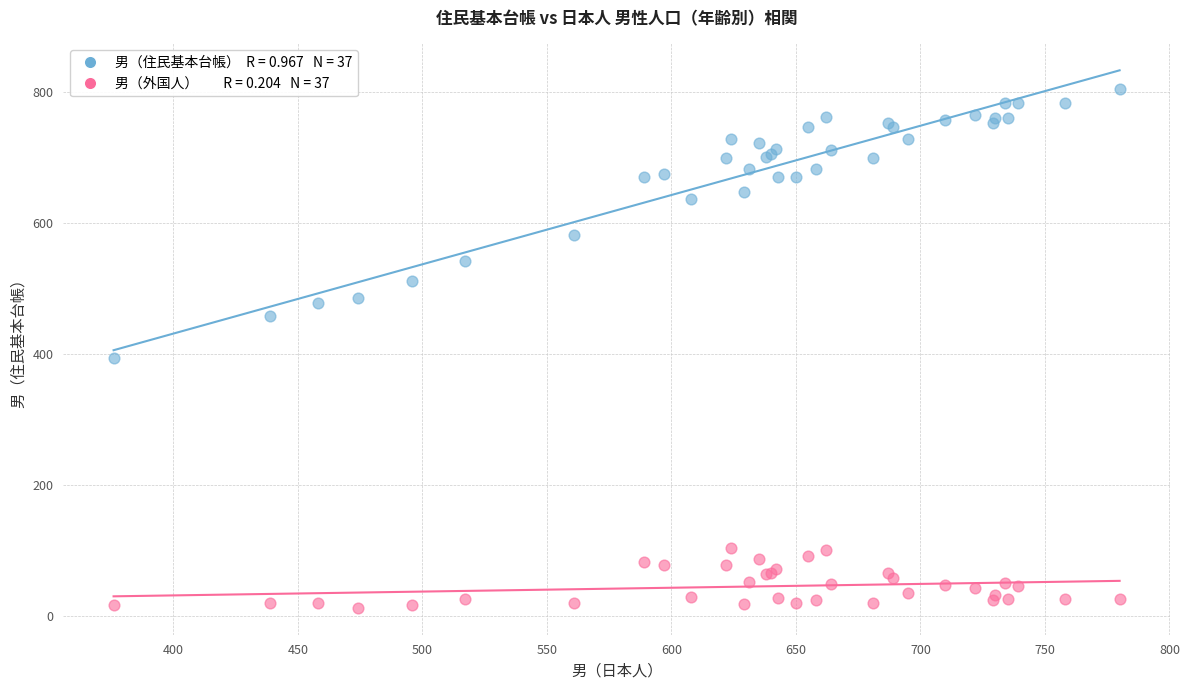

Across all series, what Y value is closest to 408?

393